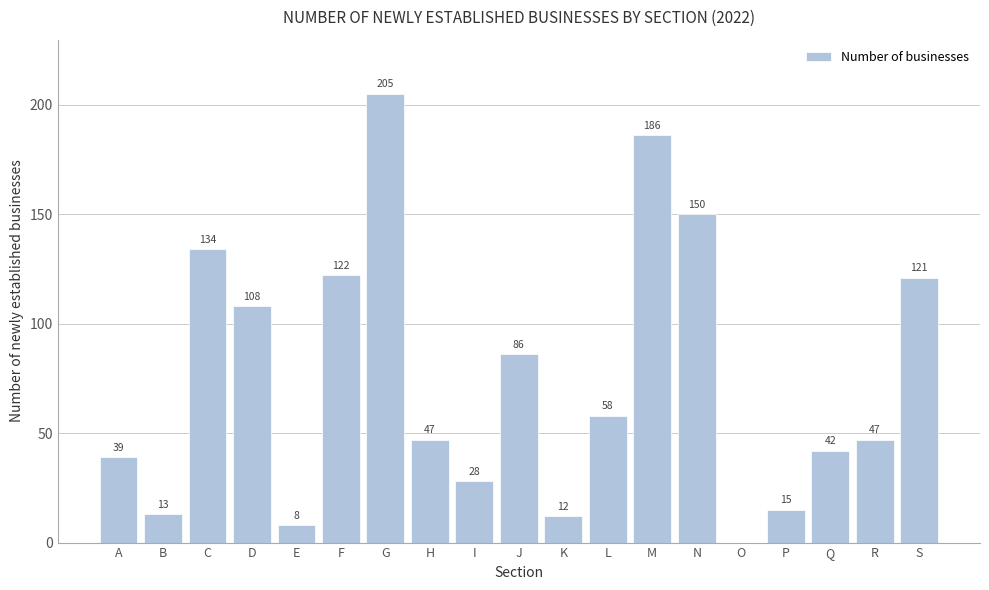

Reading right to left, extract all data points from this chart.

S=121	R=47	Q=42	P=15	O=0	N=150	M=186	L=58	K=12	J=86	I=28	H=47	G=205	F=122	E=8	D=108	C=134	B=13	A=39